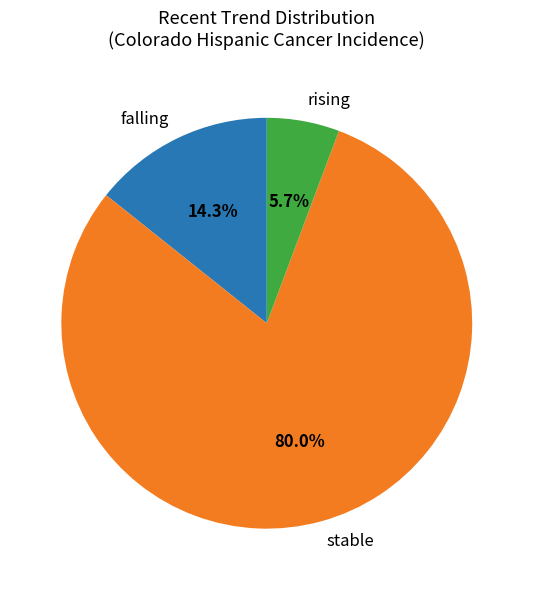

Which category has the biggest portion of the pie?

stable